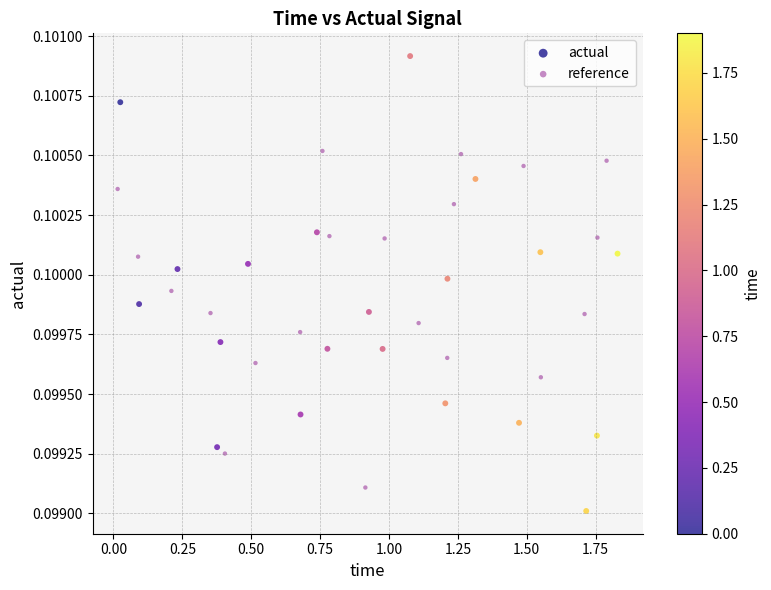

Which series reaches the maximum Y coordinate?

actual